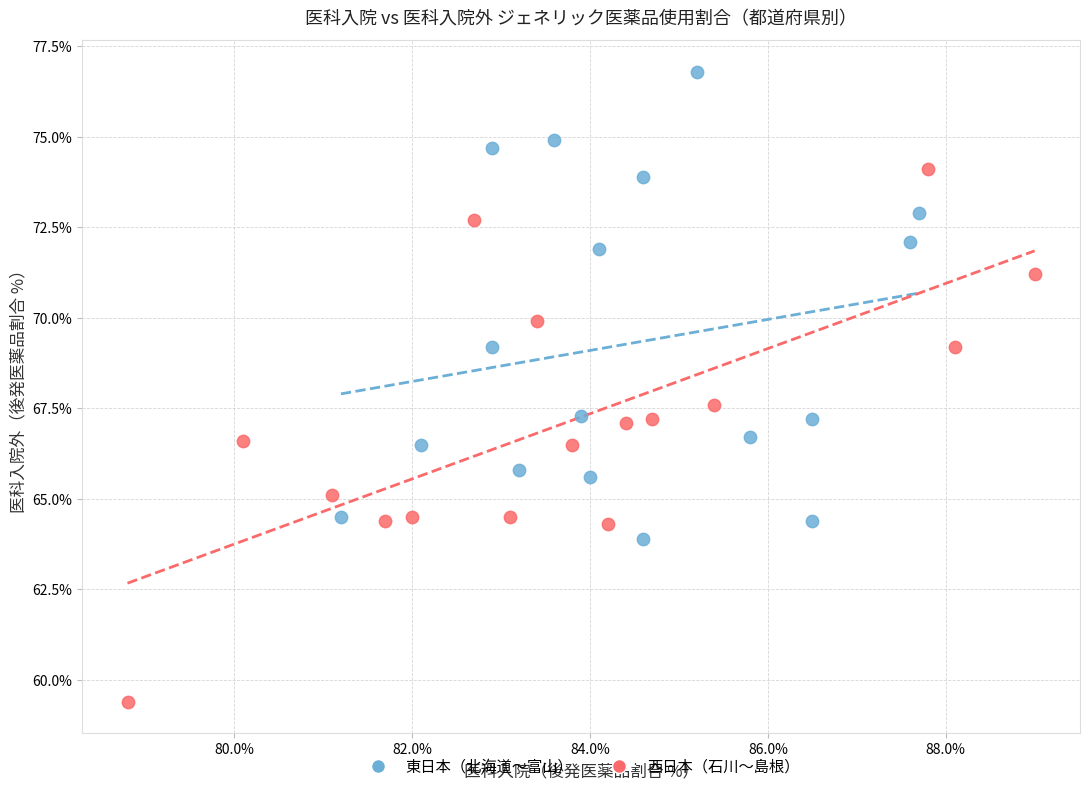

Which series contains the highest Y value?

東日本（北海道〜富山）